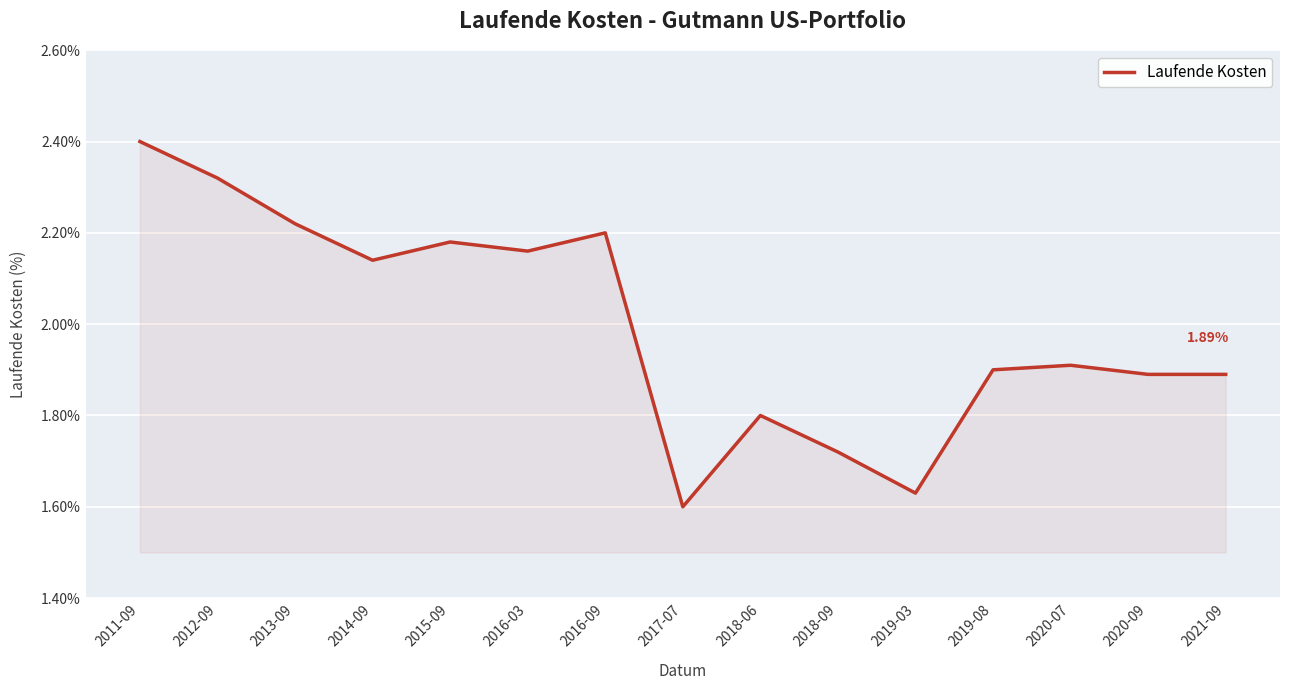

How many lines are shown in the chart?

1